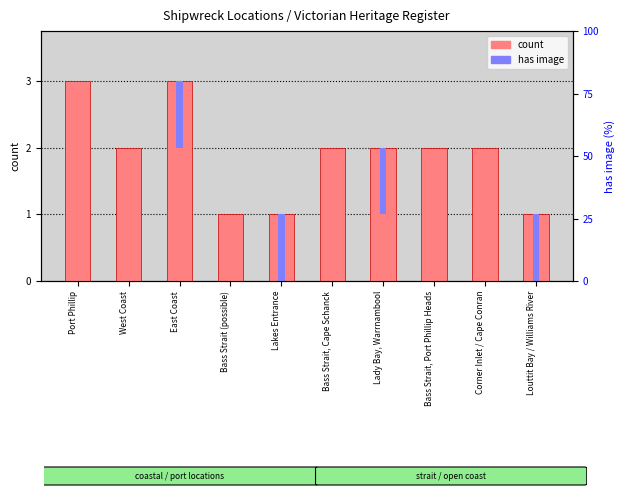

Count the has image values in the range 0 to 1.

10